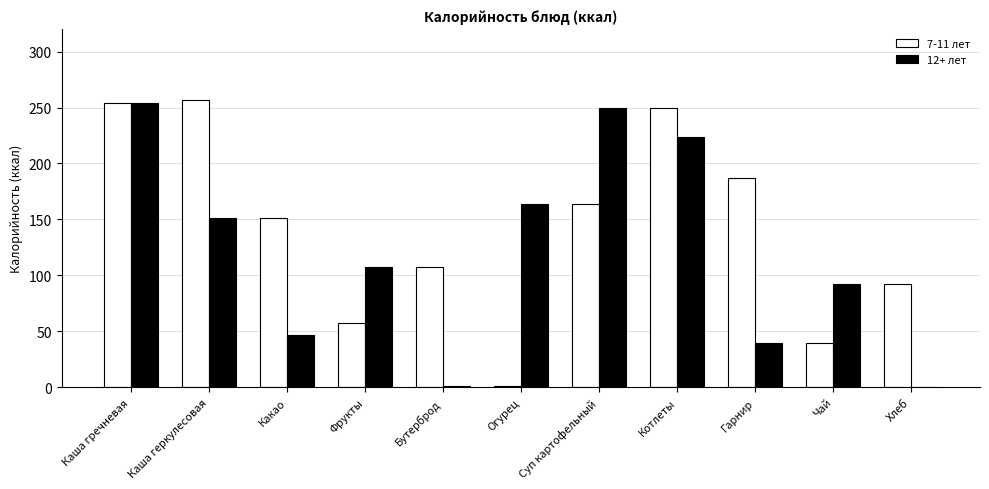

At which category is the sum across all series the highest?

Каша гречневая